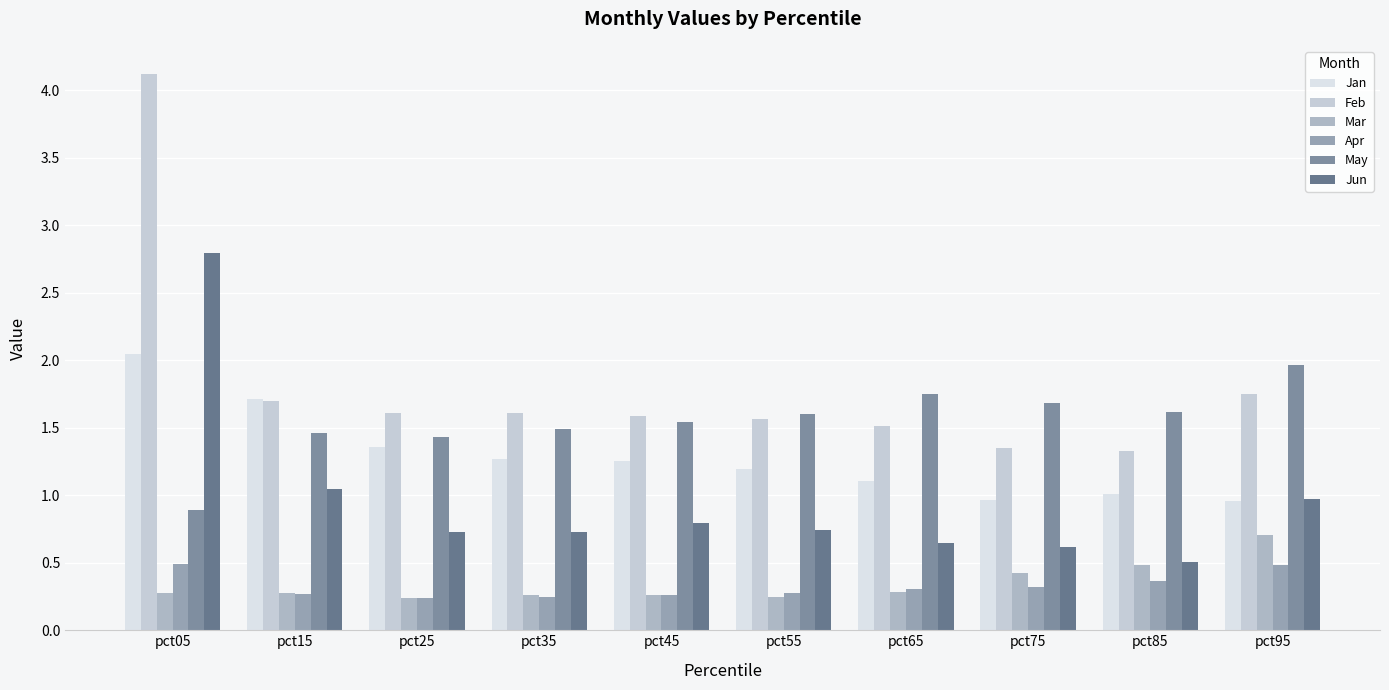

How many bars are there in total?

60